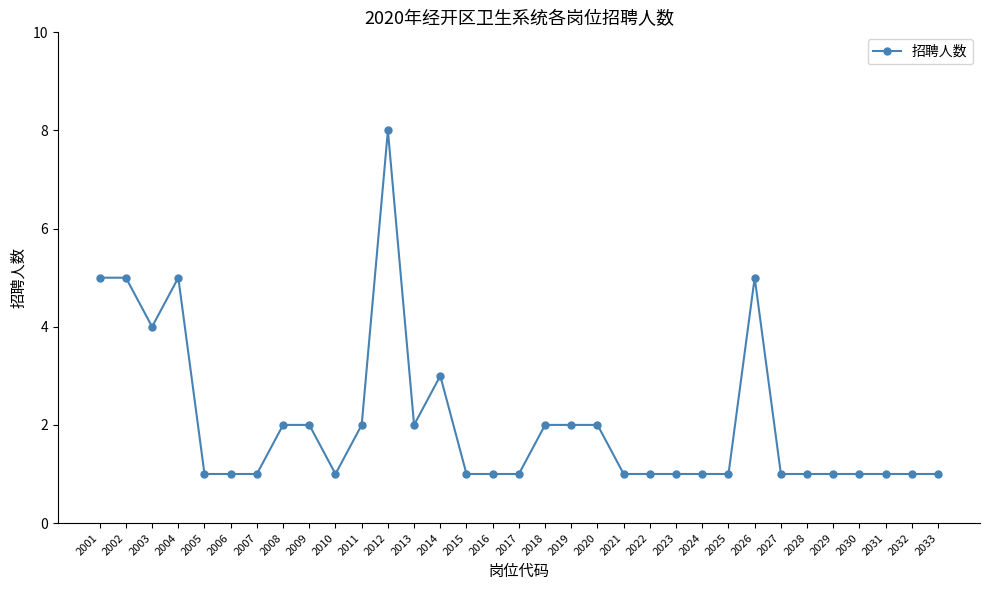

At which category does the data reach its first local valley?

2003